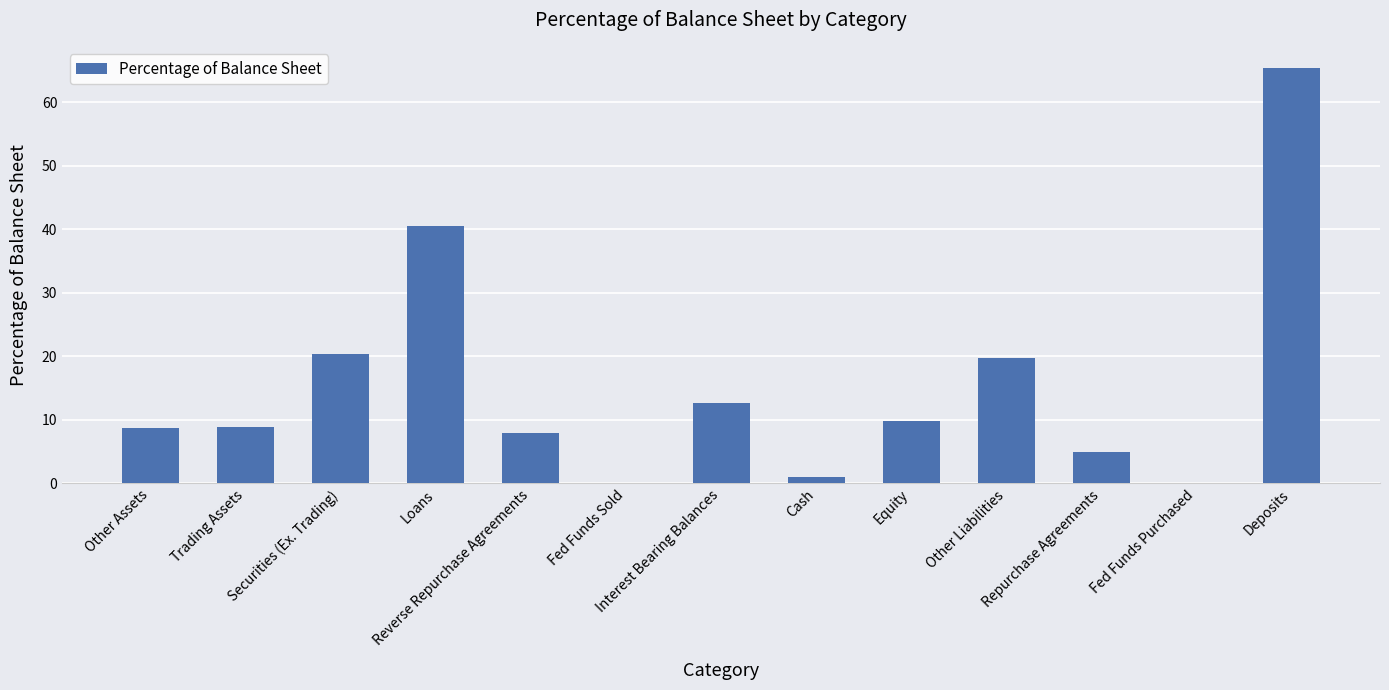

What is the sum of all values?

200.0